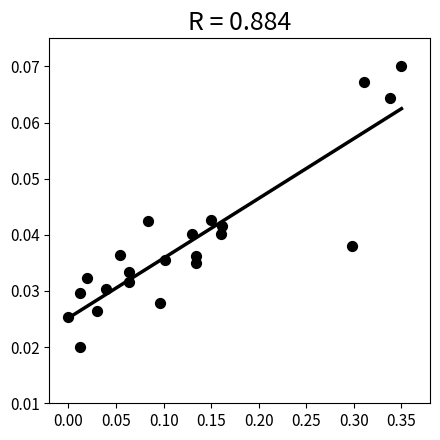

How many data points are displayed?

22